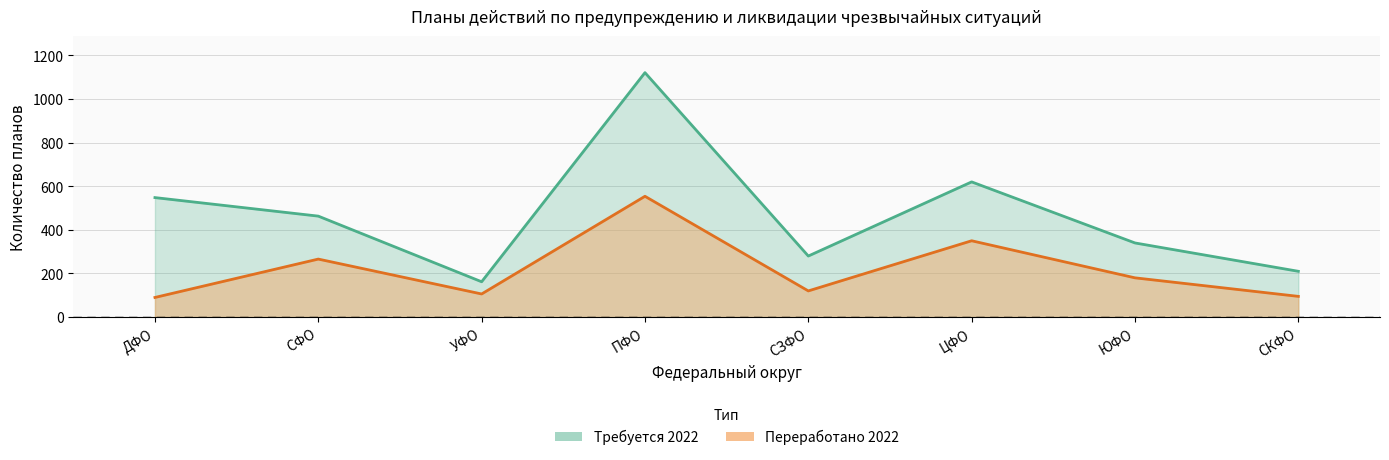

What position from the left is ДФО?

1